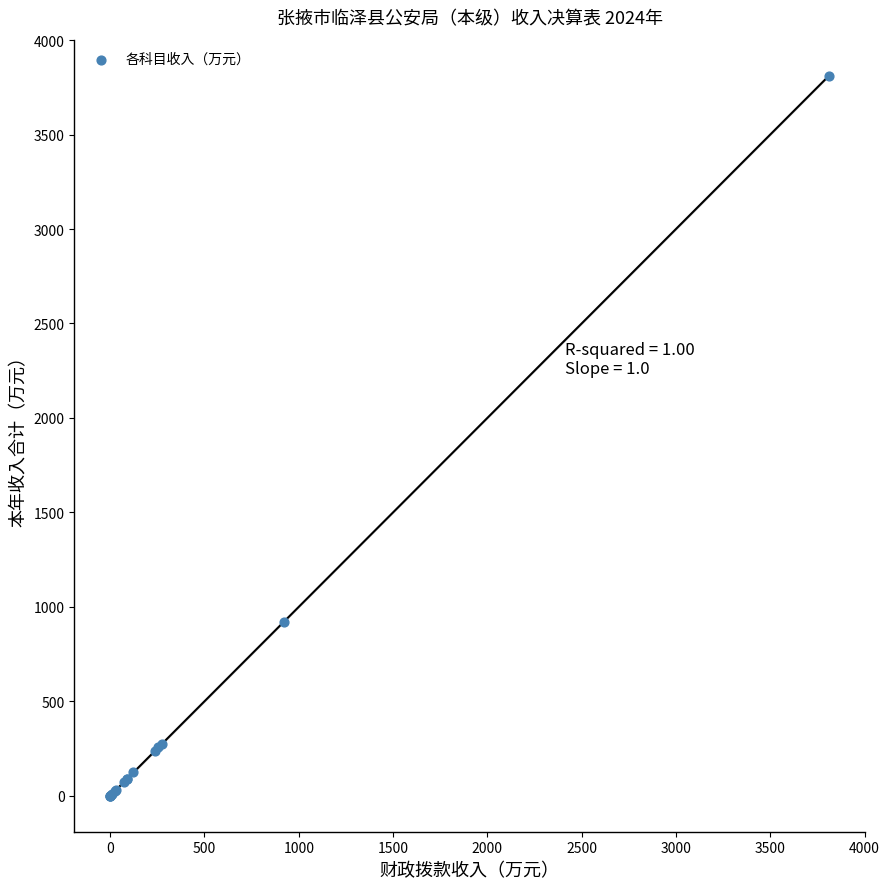

What Y value in the scatter plot is closest to 1906?

920.3